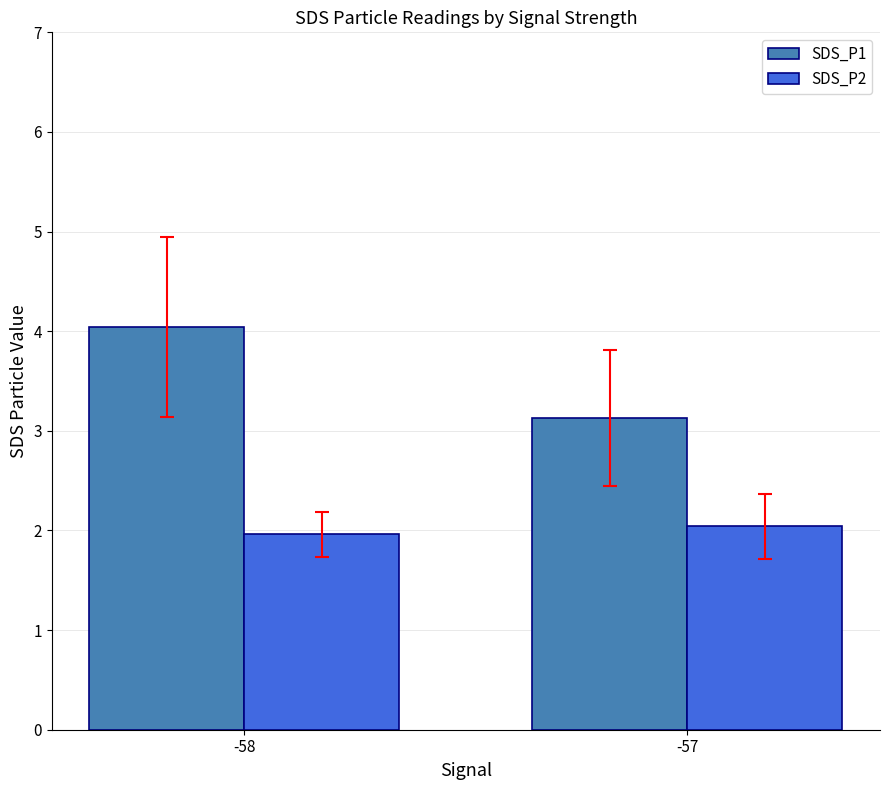

What is the maximum value shown in the chart?

4.0